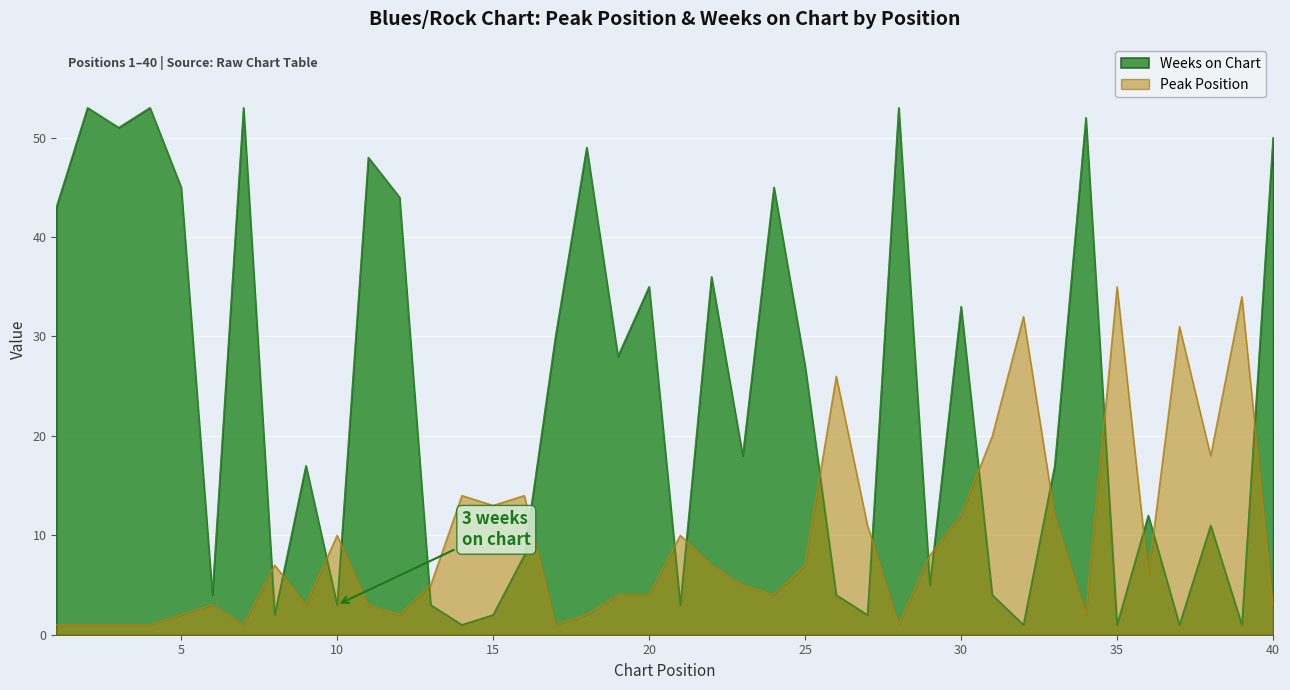

What is the spread (max minus min) of values at 27?

9